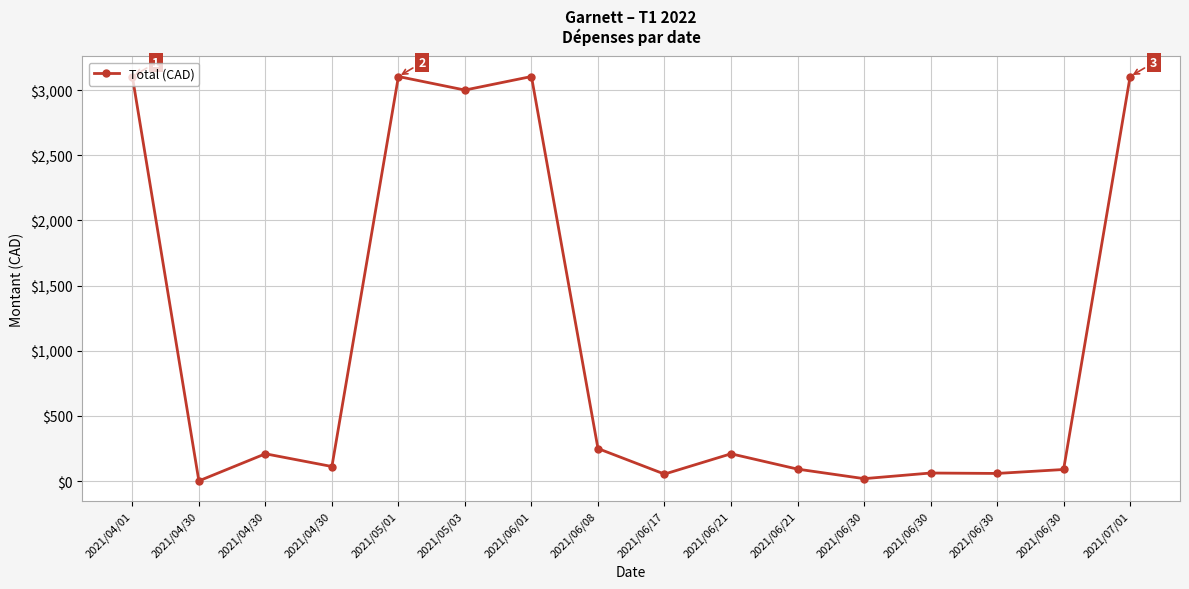

Is this an area chart (filled region under the line)?

No